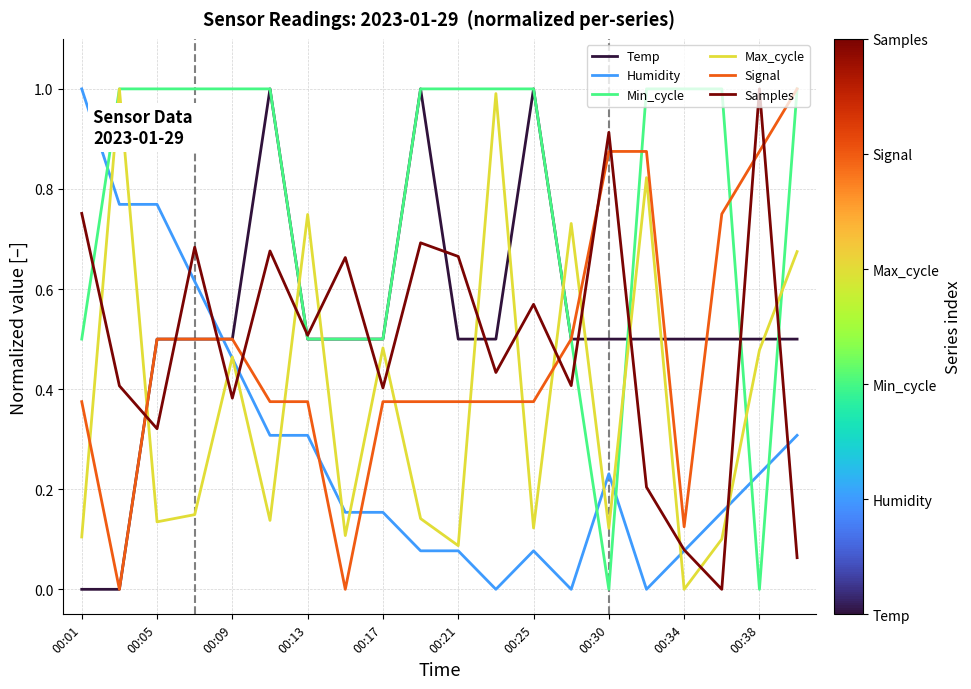

After their last crossing, which series has the higher values: Max_cycle or Humidity?

Max_cycle